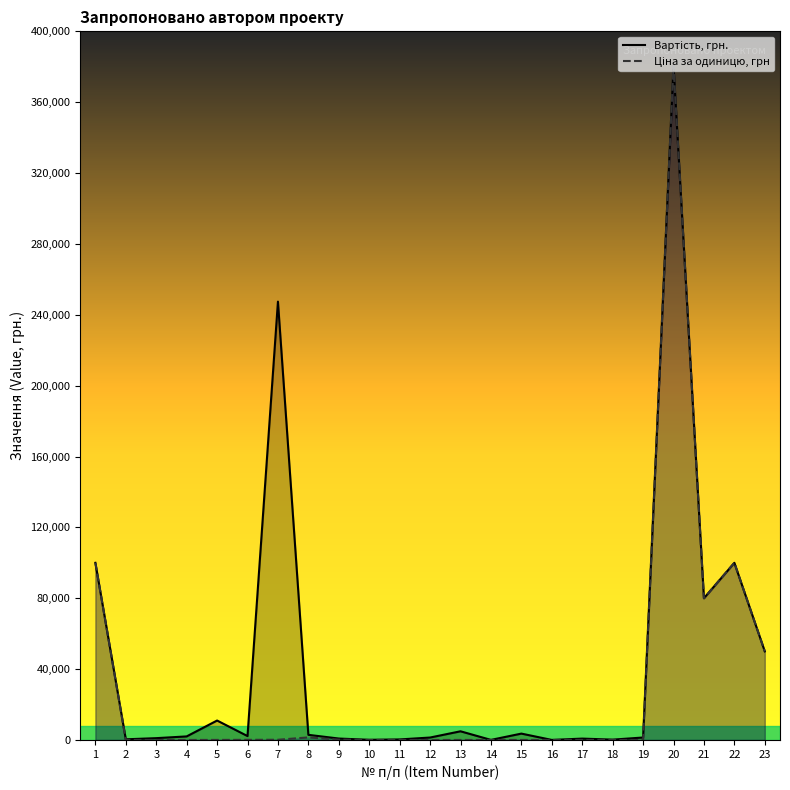

The Ціна за одиницю, грн series shows 4.9 at 12. True or false?

False